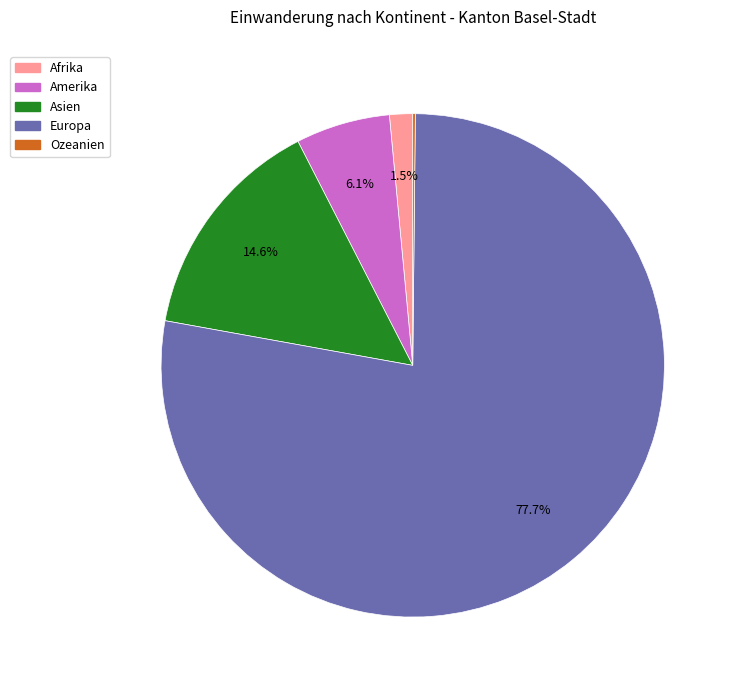

The Afrika slice represents 7% of the pie. True or false?

False